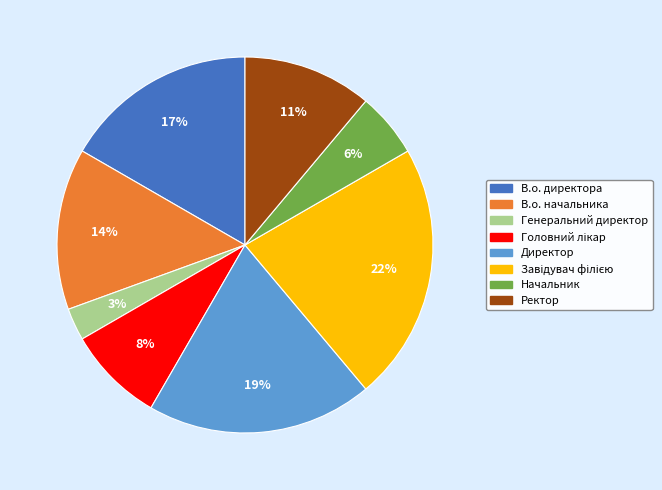

To the nearest percent, what is the difference between the largest and smallest slice percentages?

19%